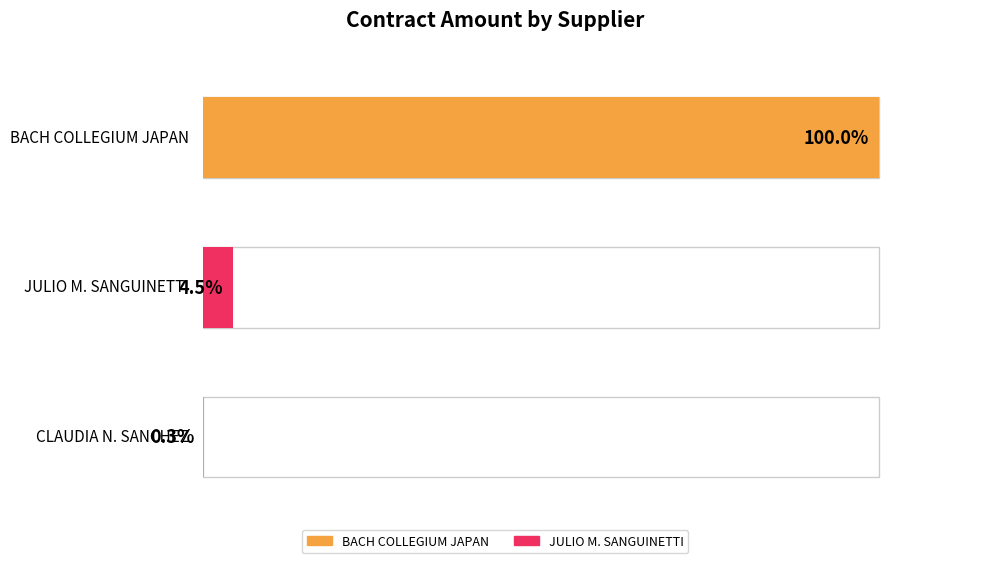

How many data points are less than 67500?

1